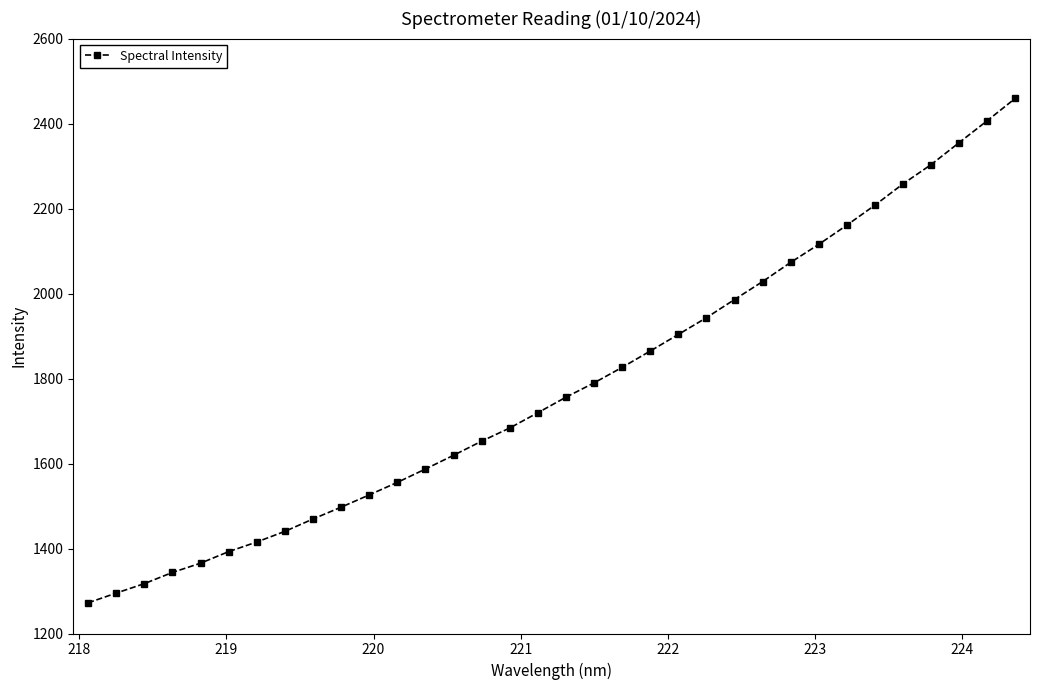

What is the sum of all values?

60592.2